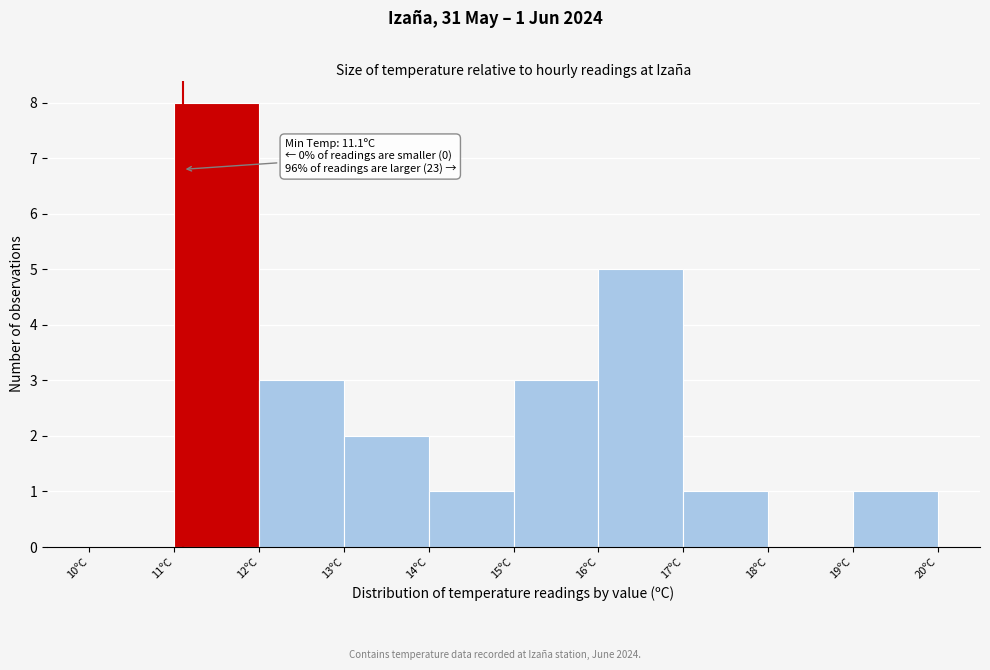

Over which range of the x-axis is the bar tallest?

11 to 12